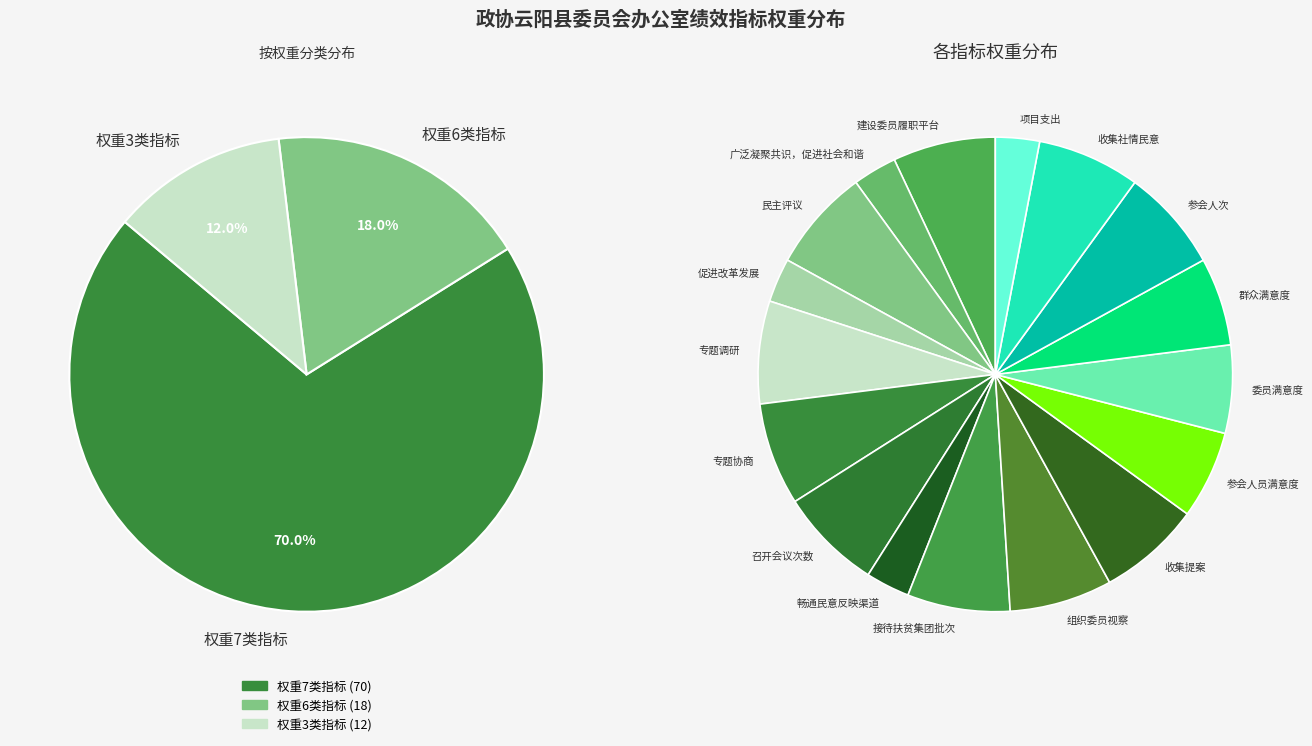

What is the largest slice in the pie chart?

建设委员履职平台